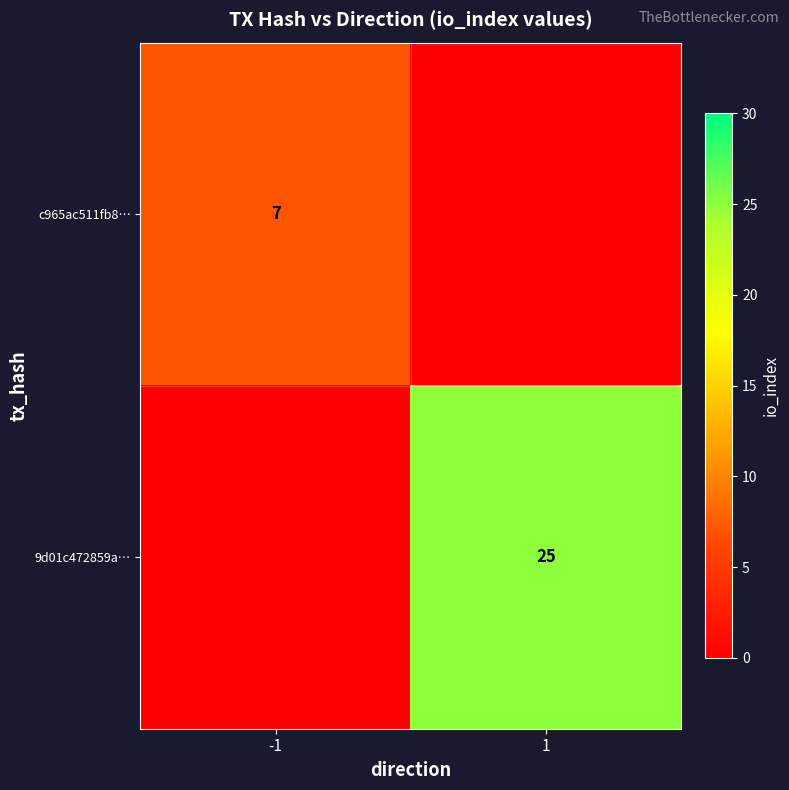

At which category is the sum across all series the highest?

1